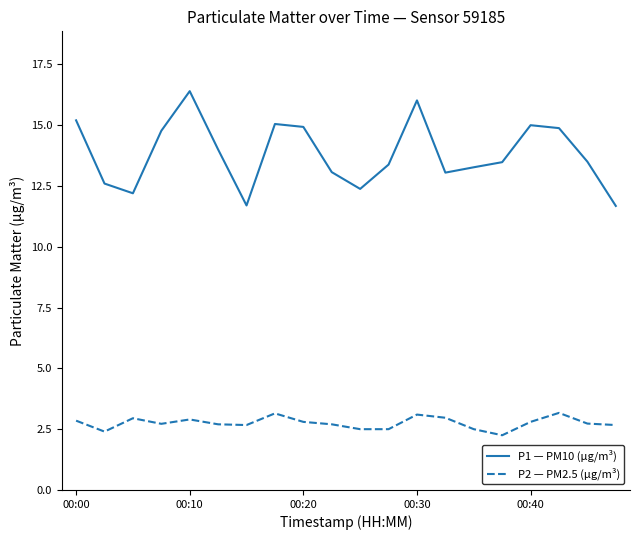

List the series in order of their peak value, lowest first.

P2 — PM2.5 (µg/m³), P1 — PM10 (µg/m³)